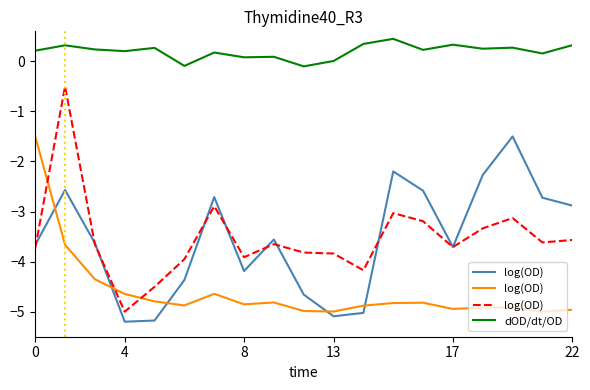

The value of log(OD) at 16 is -5.2. True or false?

False